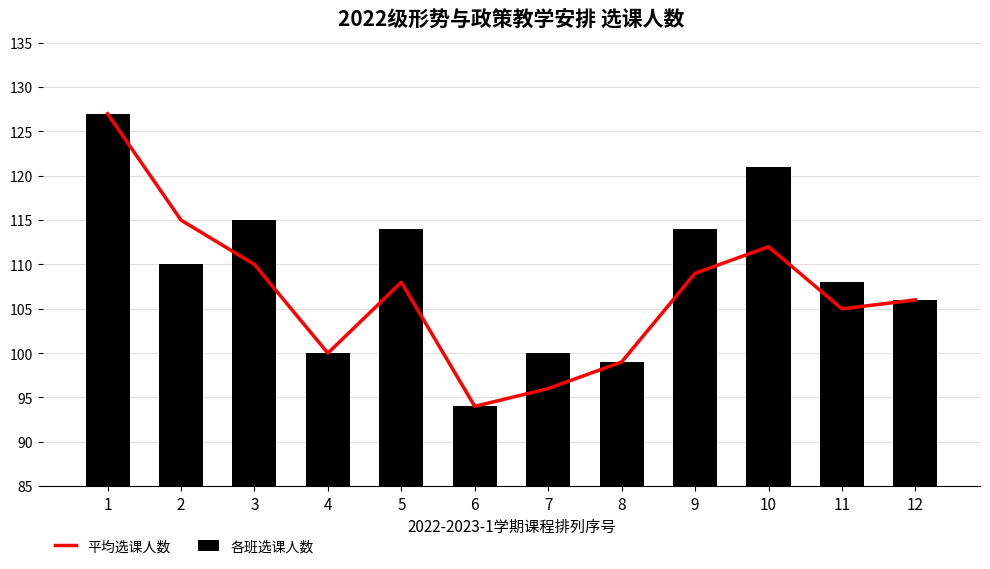

What is the difference between the maximum and second lowest values in the 平均选课人数 series?

31